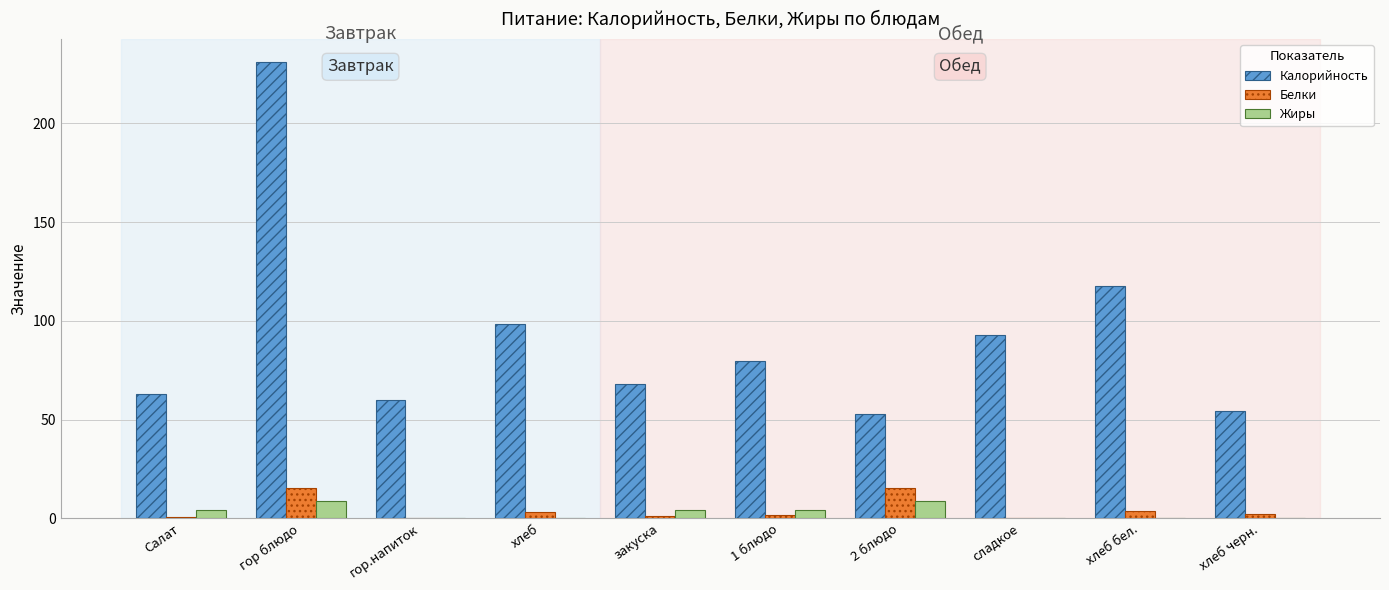

What is the total value across all series at гор блюдо?

255.4